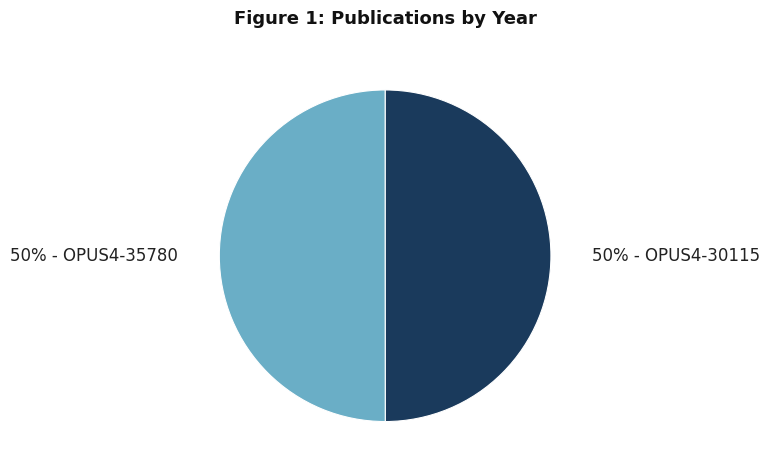

To the nearest percent, what is the average slice percentage?

50%